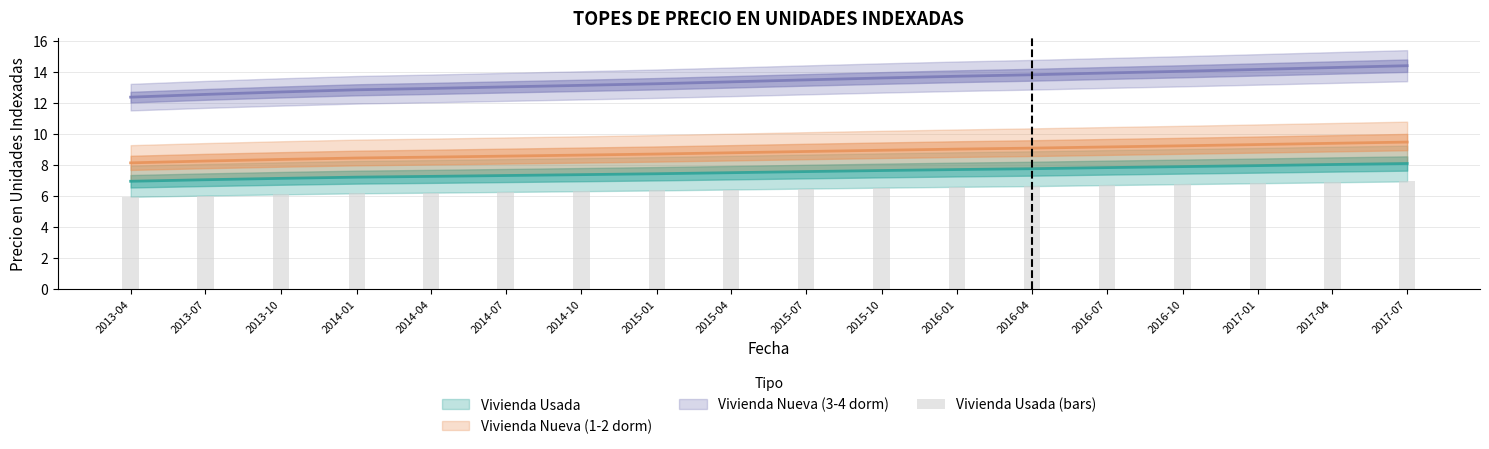

Which label corresponds to the largest value in the chart?

2017-07